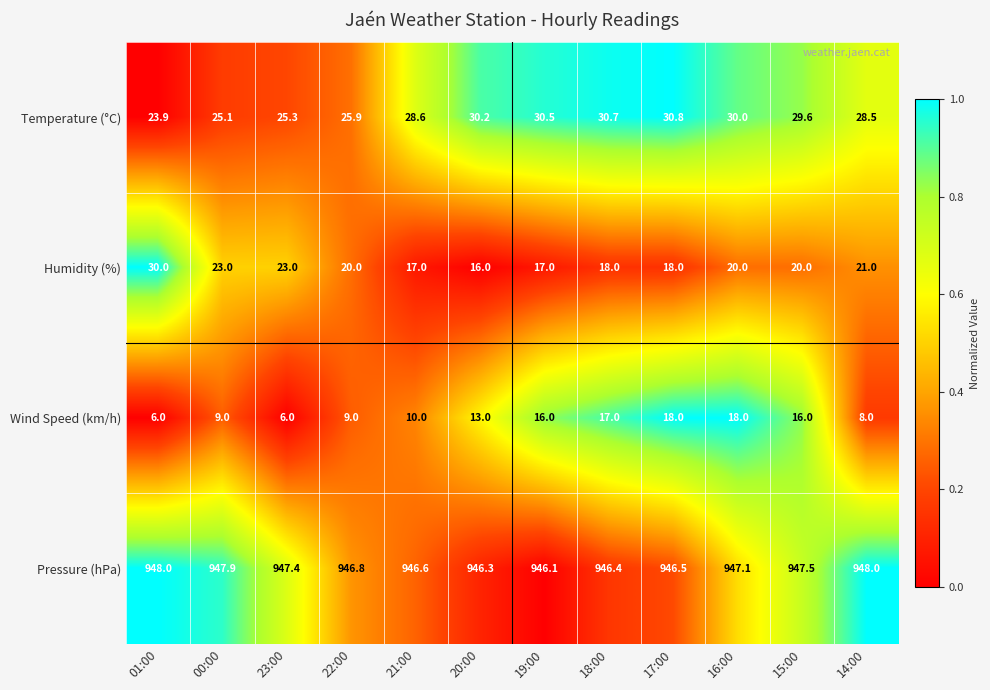

Which series has the widest spread of values?

Humidity (%)